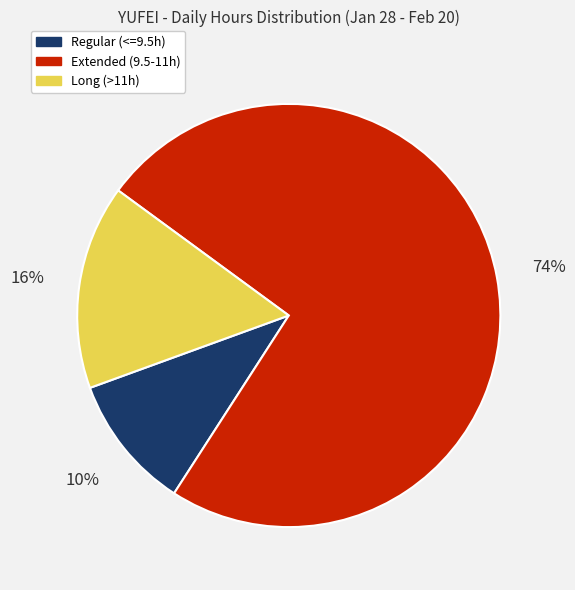

What is the smallest slice in the pie chart?

Regular (<=9.5h)